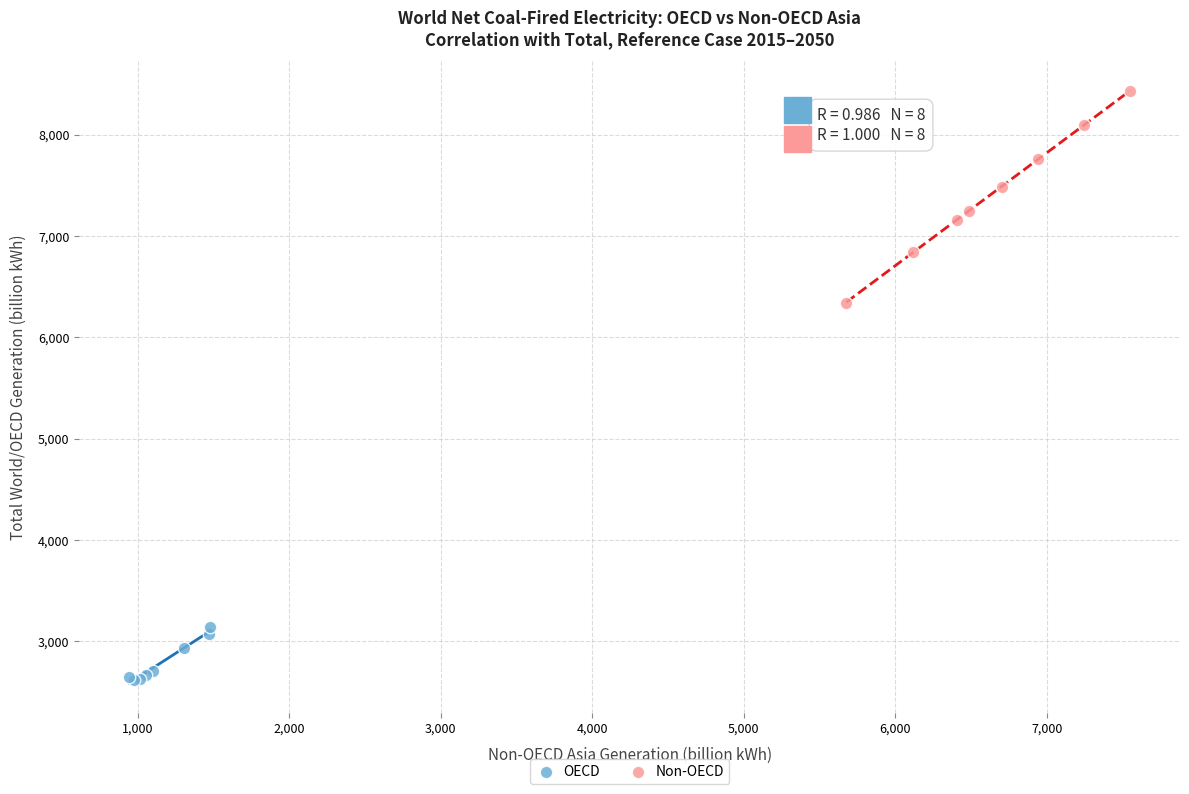

Which series reaches the minimum Y coordinate?

OECD